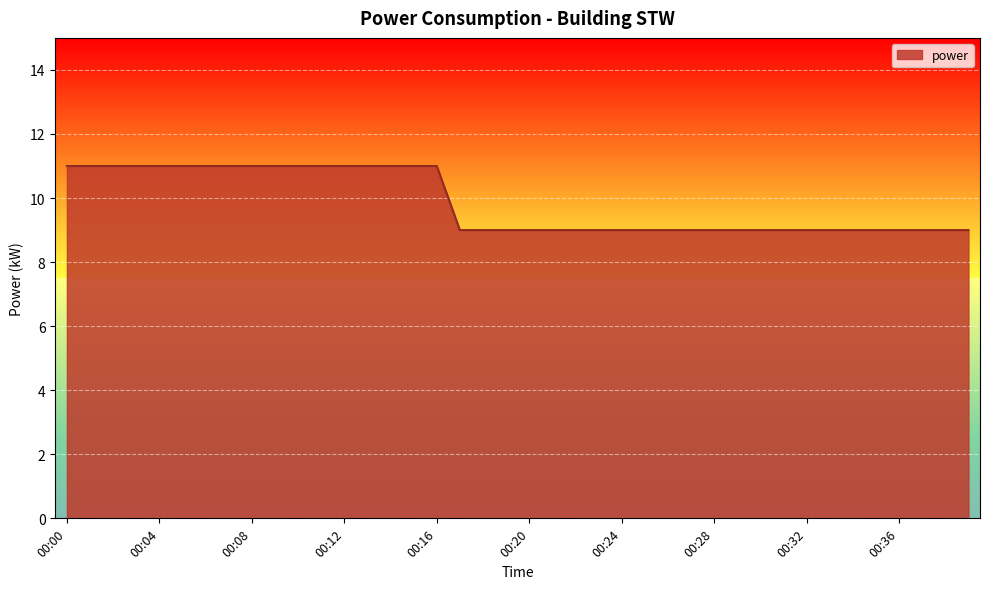

Reading left to right, extract all data points from this chart.

00:00=11	00:01=11	00:02=11	00:03=11	00:04=11	00:05=11	00:06=11	00:07=11	00:08=11	00:09=11	00:10=11	00:11=11	00:12=11	00:13=11	00:14=11	00:15=11	00:16=11	00:17=9	00:18=9	00:19=9	00:20=9	00:21=9	00:22=9	00:23=9	00:24=9	00:25=9	00:26=9	00:27=9	00:28=9	00:29=9	00:30=9	00:31=9	00:32=9	00:33=9	00:34=9	00:35=9	00:36=9	00:37=9	00:38=9	00:39=9